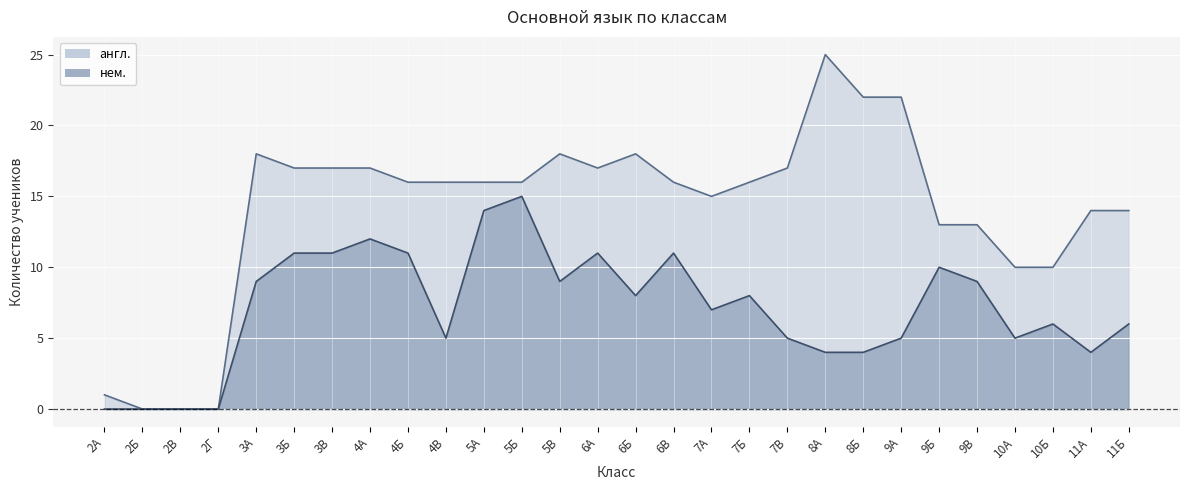

What is the label of the 1st point from the left?

2А